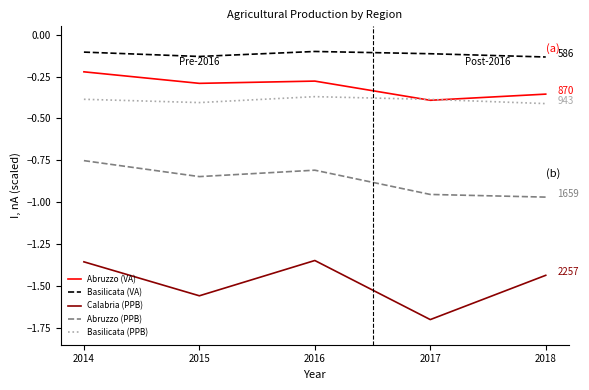

True or false: Basilicata (PPB) and Abruzzo (PPB) cross at least once.

False